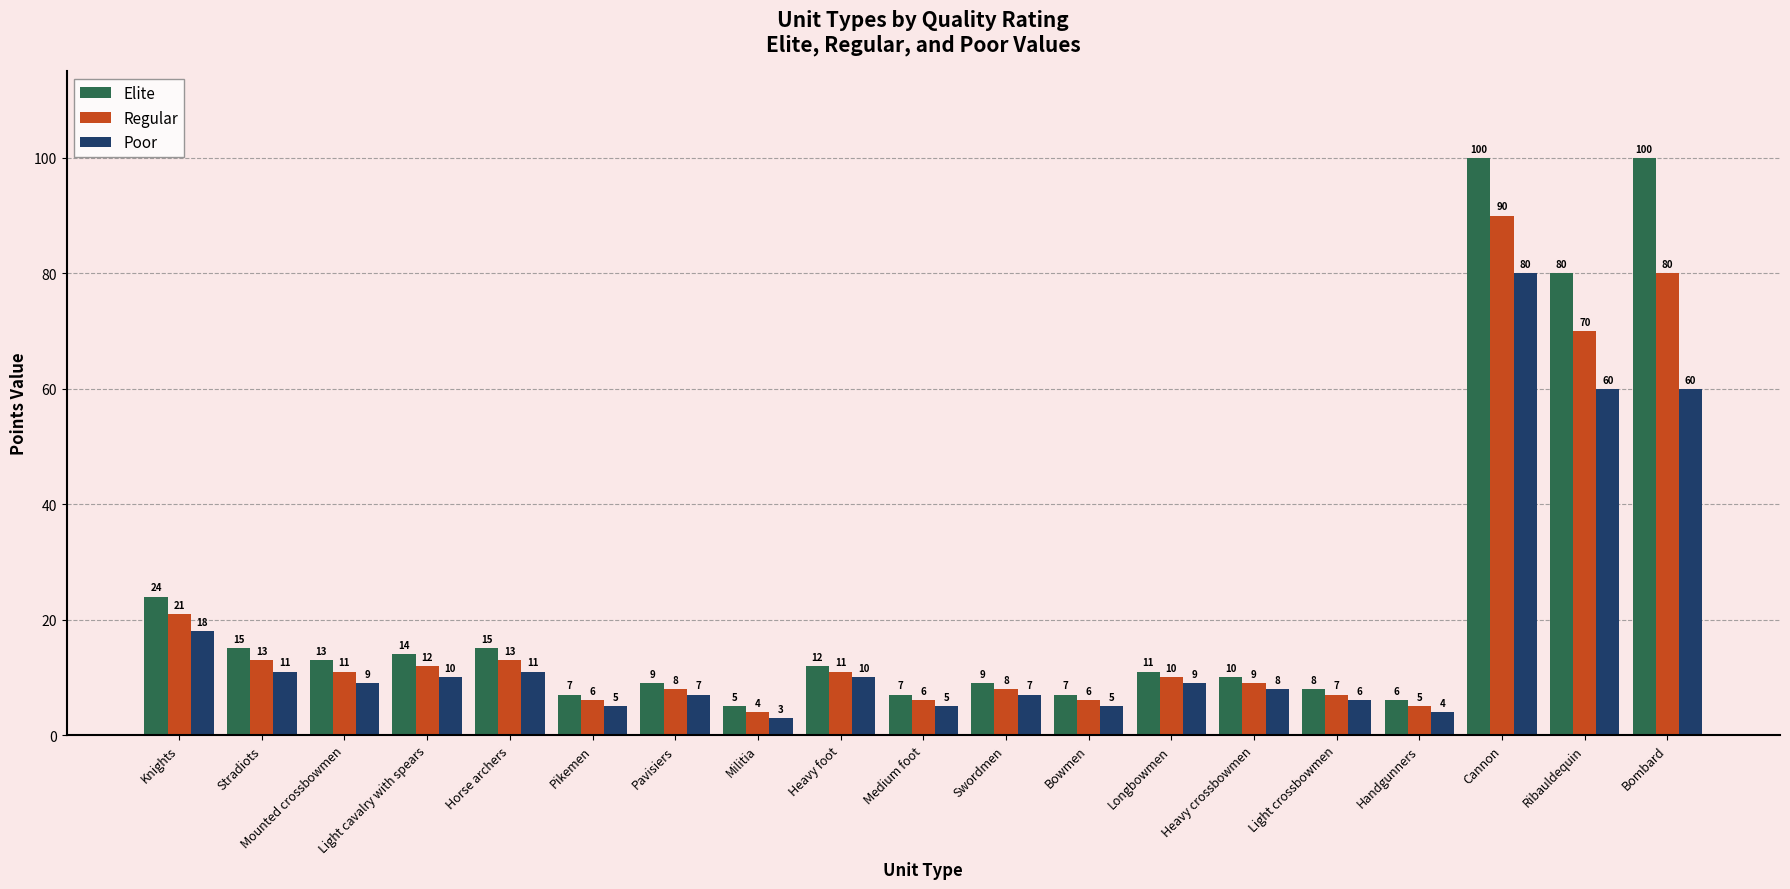

Rank the series by their maximum value, from highest to lowest.

Elite, Regular, Poor